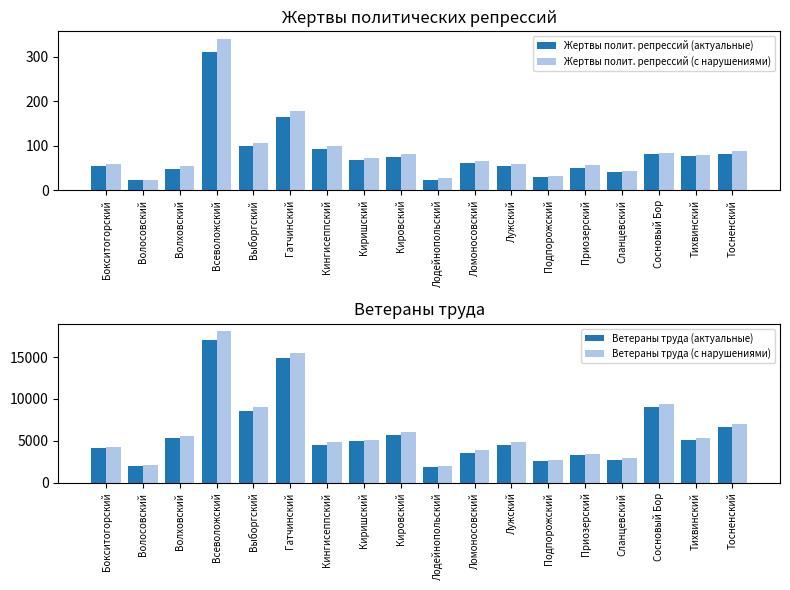

At how many categories does at least one series exceed 649?

18